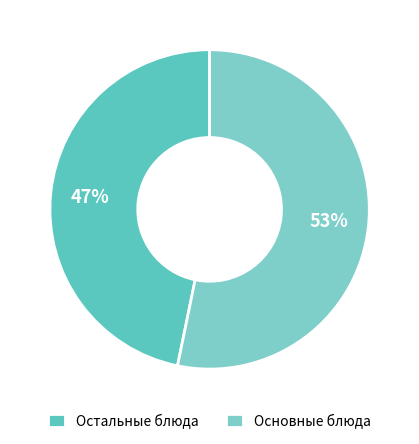

Which slice is the smallest?

Остальные блюда